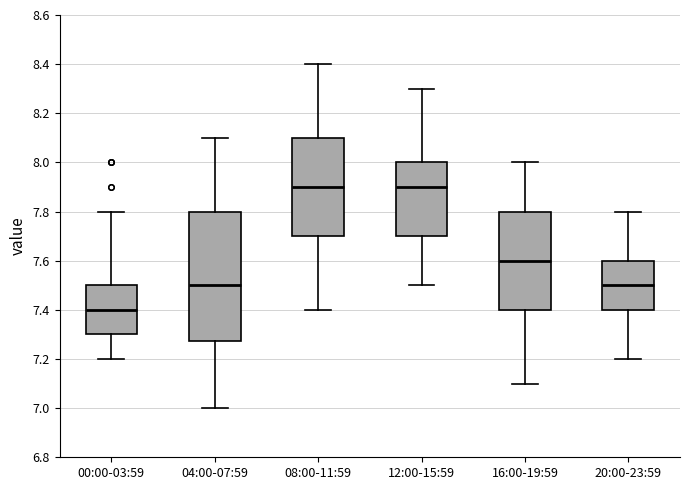

Reading left to right, transcribe this box plot: for each box, give where its median line is, the range the box spans, and where its two whiskers end, as read against the y-axis. The values are not printed on the chart, so give them approximately, as read against the axis.

00:00-03:59: median 7.40, box 7.30 to 7.50, whiskers 7.20 to 7.80
04:00-07:59: median 7.50, box 7.28 to 7.80, whiskers 7.00 to 8.10
08:00-11:59: median 7.90, box 7.70 to 8.10, whiskers 7.40 to 8.40
12:00-15:59: median 7.90, box 7.70 to 8.00, whiskers 7.50 to 8.30
16:00-19:59: median 7.60, box 7.40 to 7.80, whiskers 7.10 to 8.00
20:00-23:59: median 7.50, box 7.40 to 7.60, whiskers 7.20 to 7.80